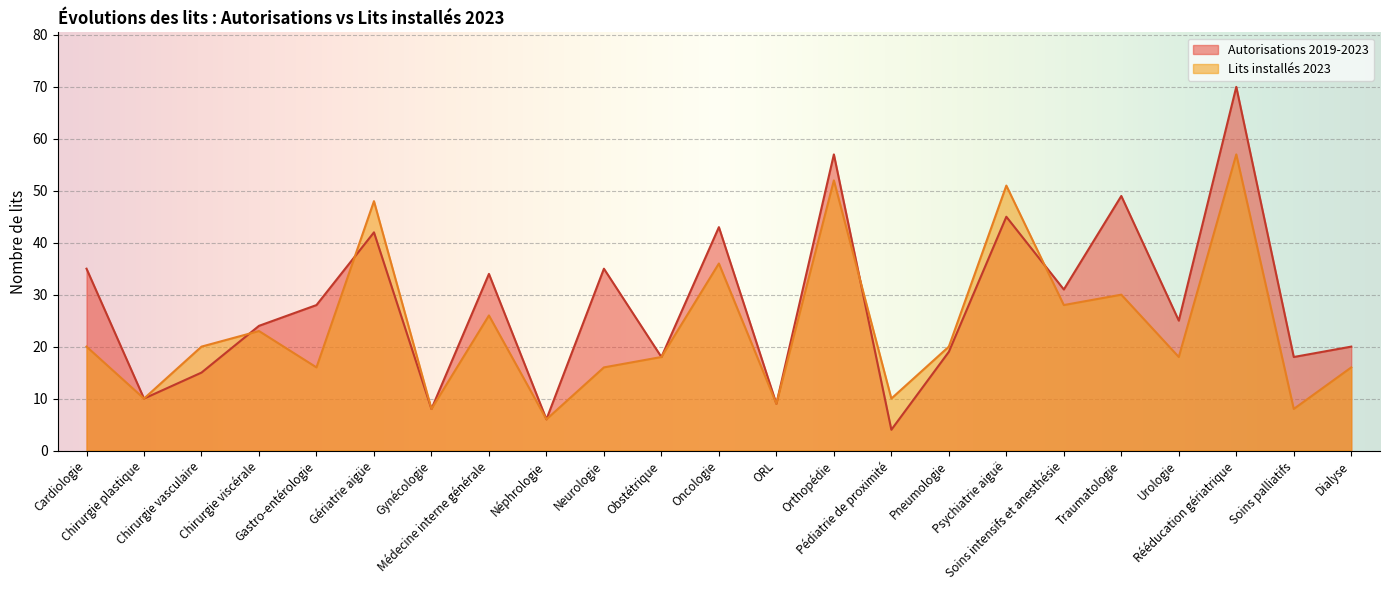

Which series ends up on top after the final intersection of Lits installés 2023 and Autorisations 2019-2023?

Autorisations 2019-2023